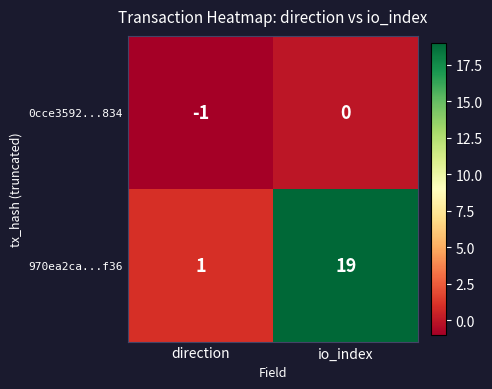

Which series has the largest total across all categories?

970ea2ca...f36